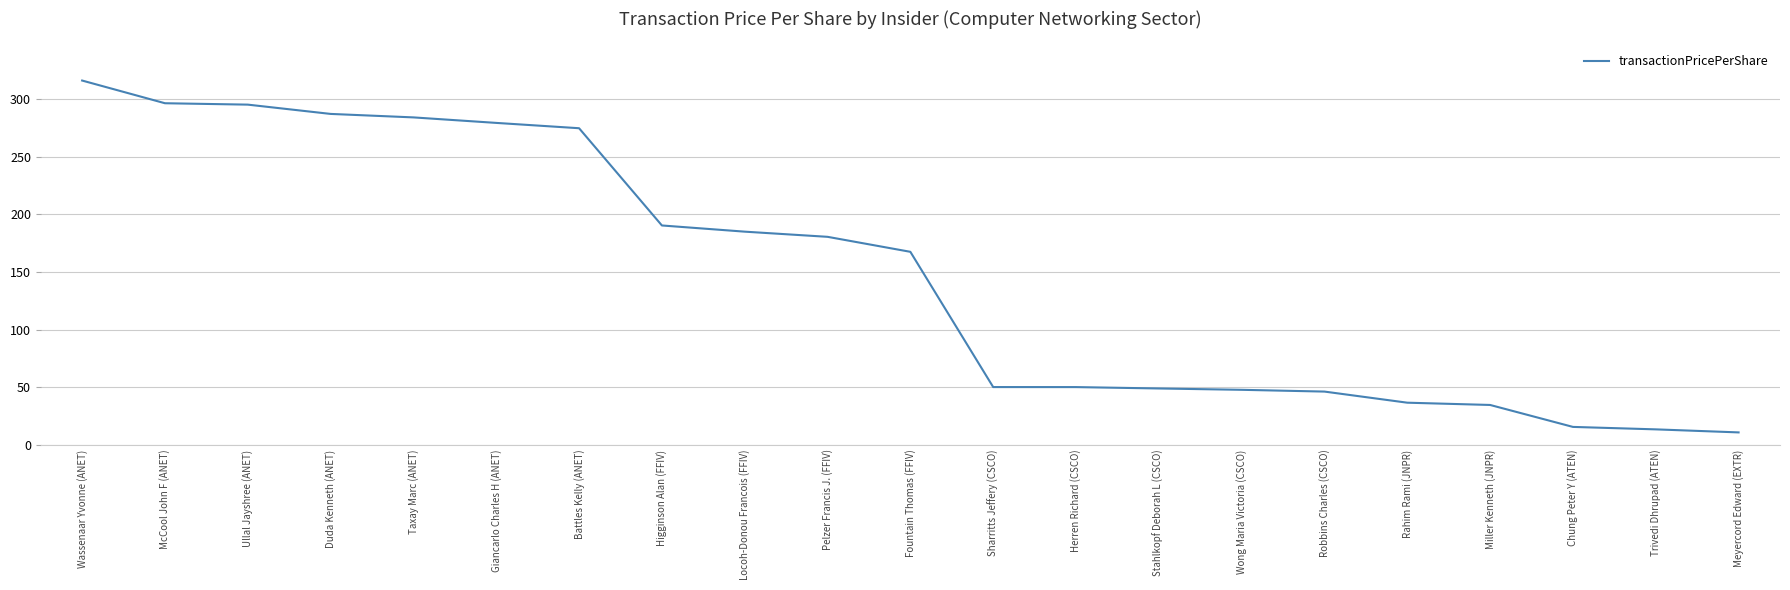

At which label is the value closest to 163?

Fountain Thomas (FFIV)